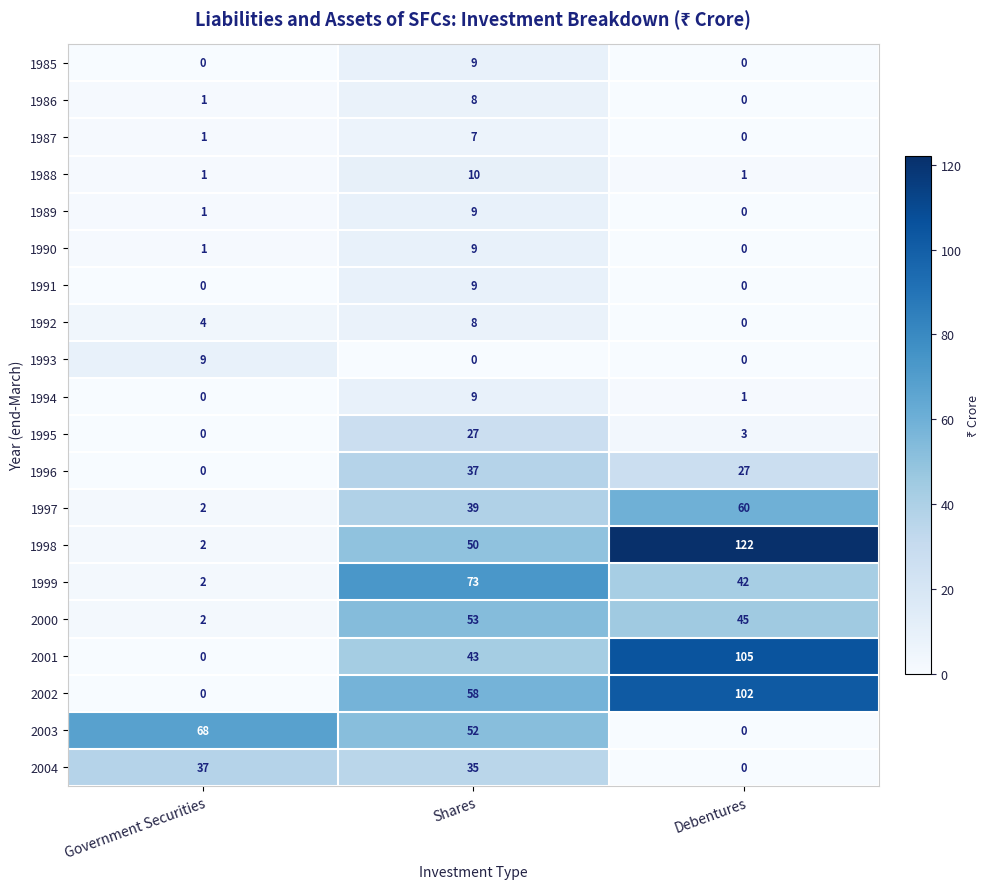

Where is 1990 nearest to the value 4?

Government Securities